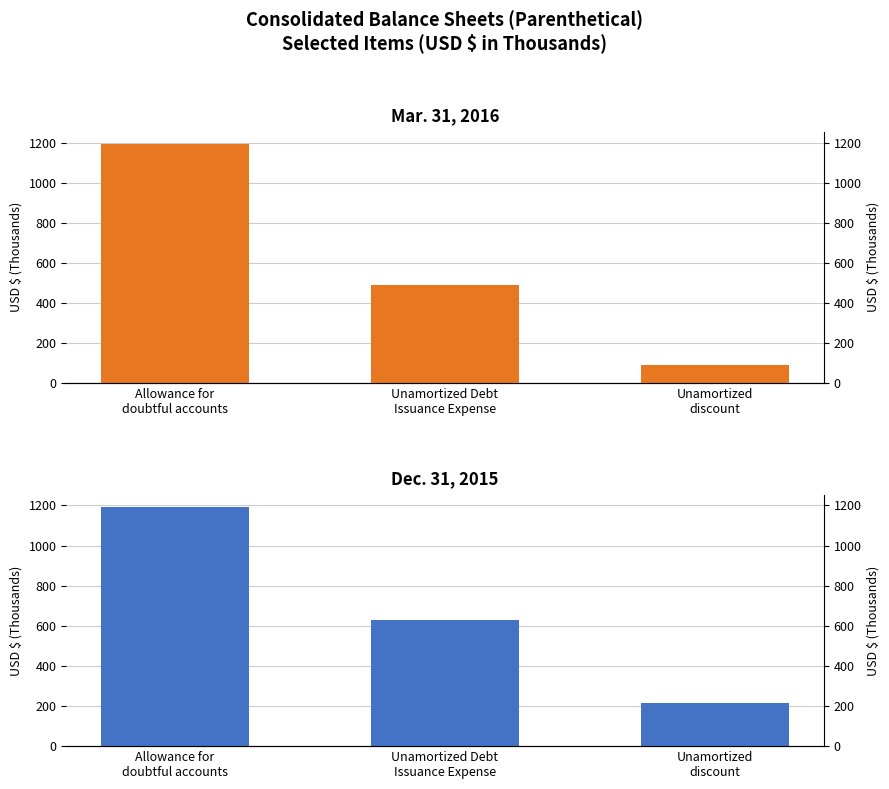

What is the sum of all Dec. 31, 2015 values?

2035